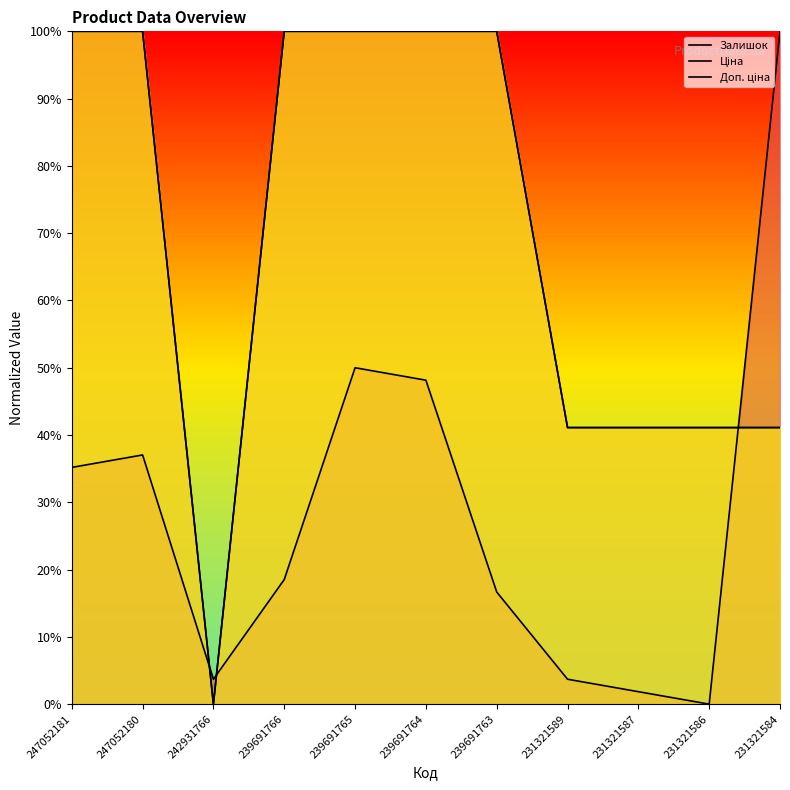

Reading right to left, list all the values displayed in this chart.

Залишок: 1.0	0.0	0.0	0.0	0.2	0.5	0.5	0.2	0.0	0.4	0.4
Ціна: 0.4	0.4	0.4	0.4	1.0	1.0	1.0	1.0	0.0	1.0	1.0
Доп. ціна: 0.4	0.4	0.4	0.4	1.0	1.0	1.0	1.0	0.0	1.0	1.0